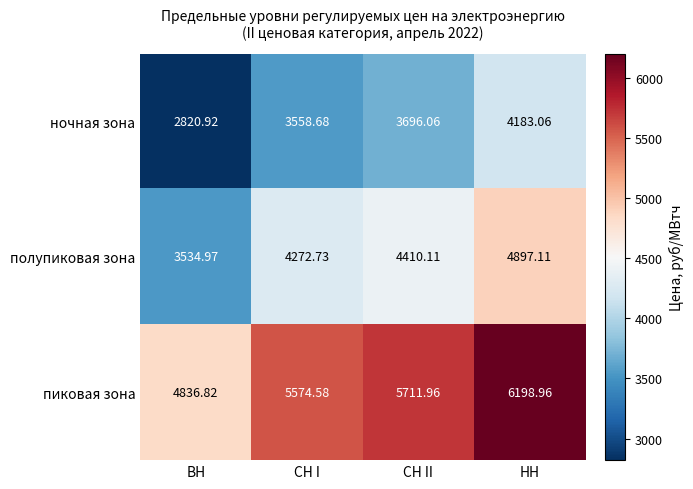

At which label is ночная зона closest to 3501?

СН I